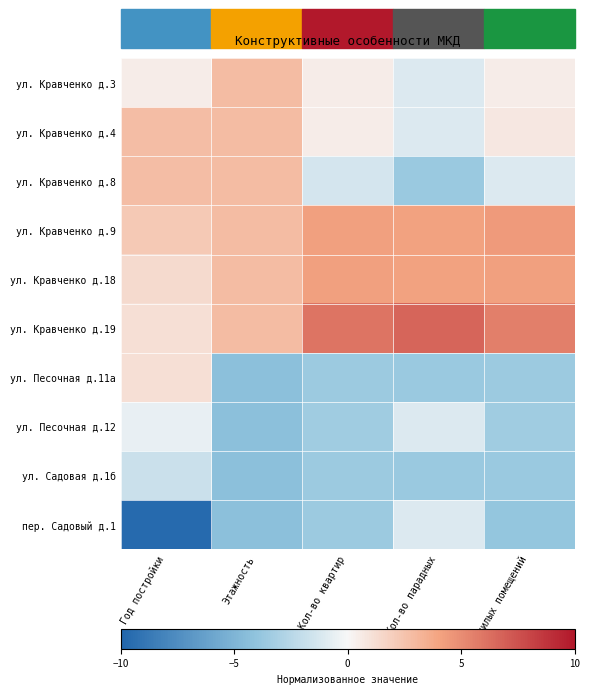

Rank the series at Этажность from lowest to highest value.

ул. Песочная д.11а, ул. Песочная д.12, ул. Садовая д.1б, пер. Садовый д.1, ул. Кравченко д.3, ул. Кравченко д.4, ул. Кравченко д.8, ул. Кравченко д.9, ул. Кравченко д.18, ул. Кравченко д.19